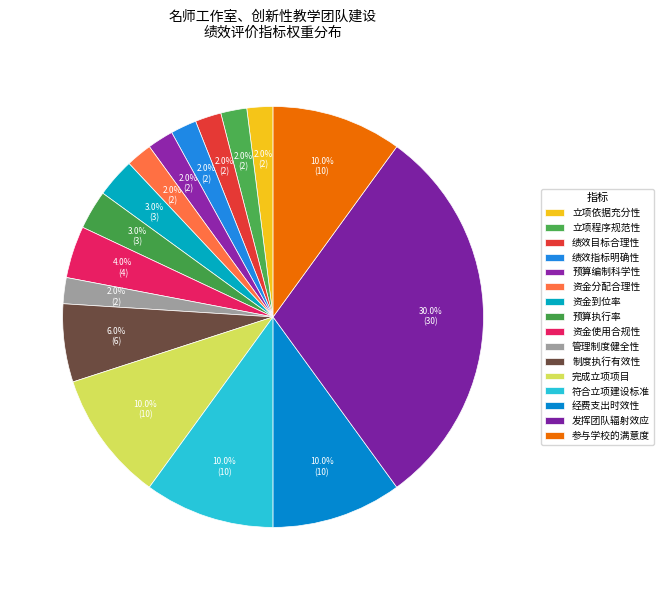

Rank the categories by value from highest to lowest.

发挥团队辐射效应, 完成立项项目, 符合立项建设标准, 经费支出时效性, 参与学校的满意度, 制度执行有效性, 资金使用合规性, 资金到位率, 预算执行率, 立项依据充分性, 立项程序规范性, 绩效目标合理性, 绩效指标明确性, 预算编制科学性, 资金分配合理性, 管理制度健全性